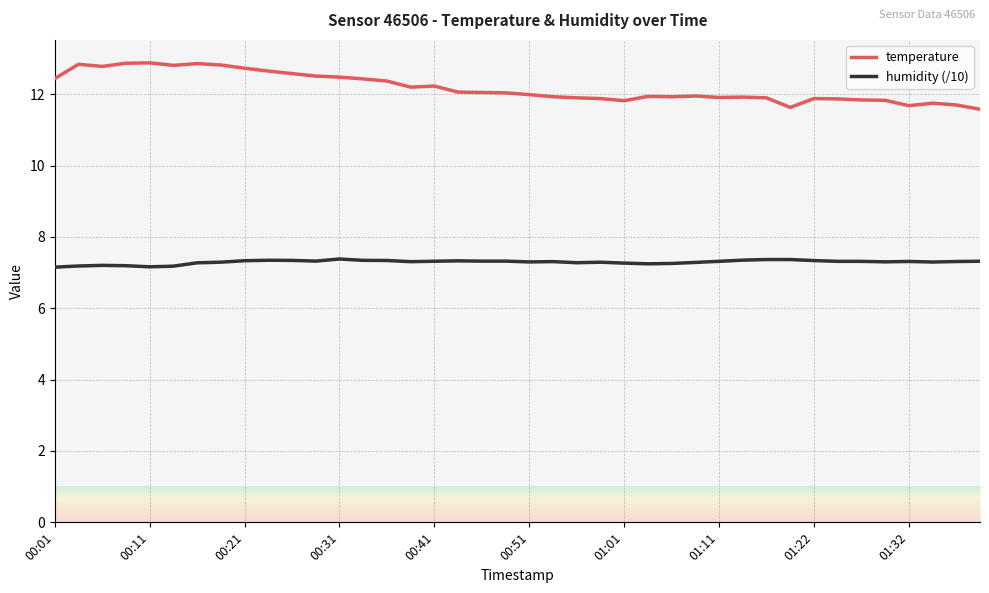

What are all the series names shown in the legend?

temperature, humidity (/10)